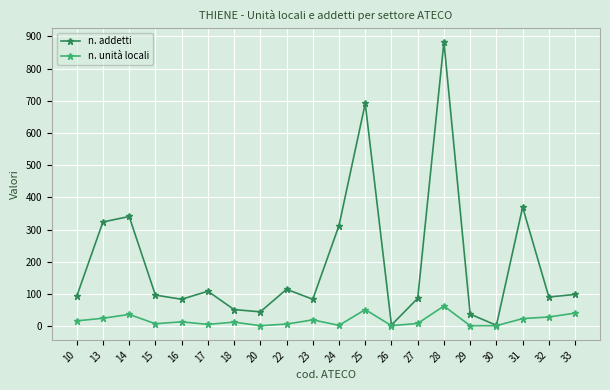

Where is the first local minimum for n. addetti?

16